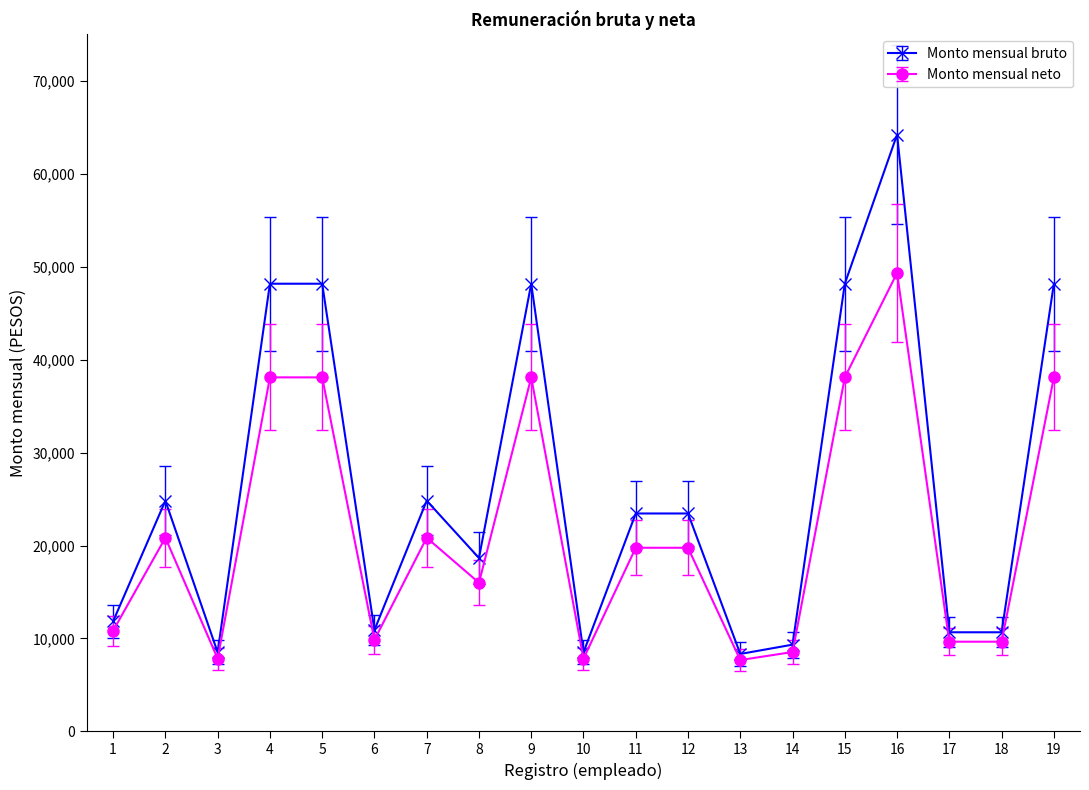

What is the maximum value for Monto mensual bruto?

64224.9